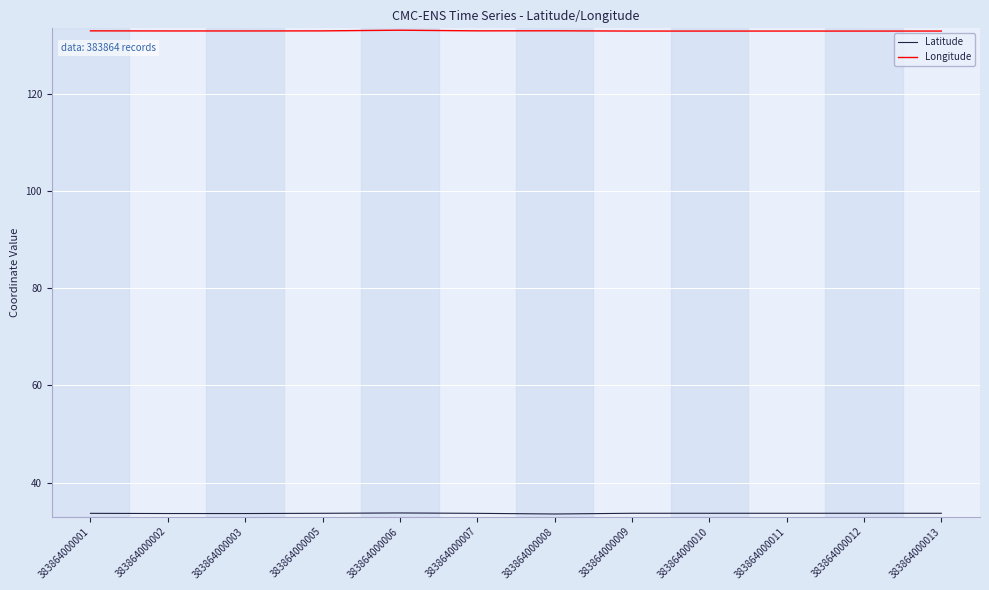

What is the difference between the highest and lowest values at 383864000009?

99.3